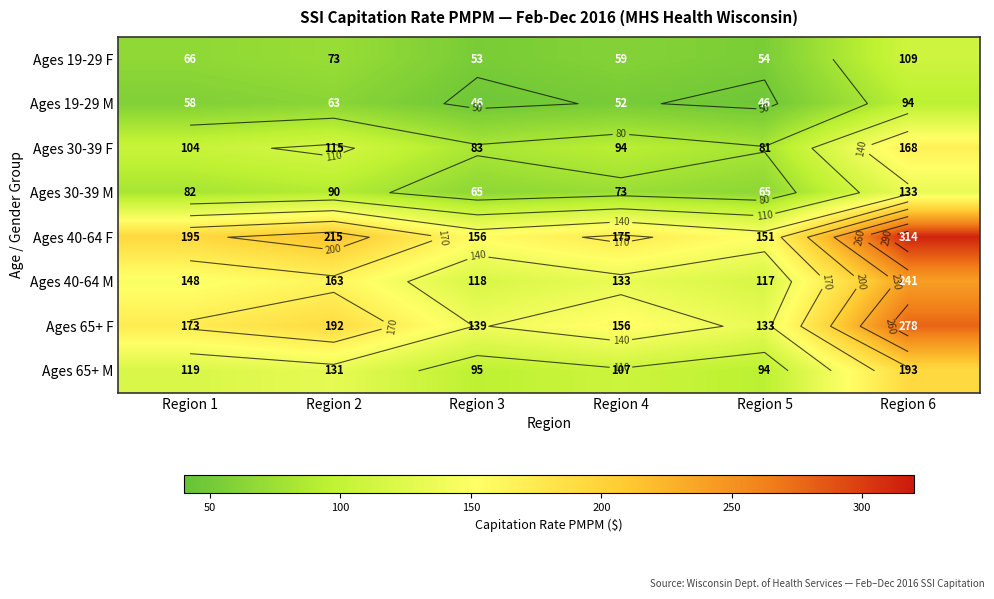

Which series has the largest total across all categories?

Ages 40-64 F